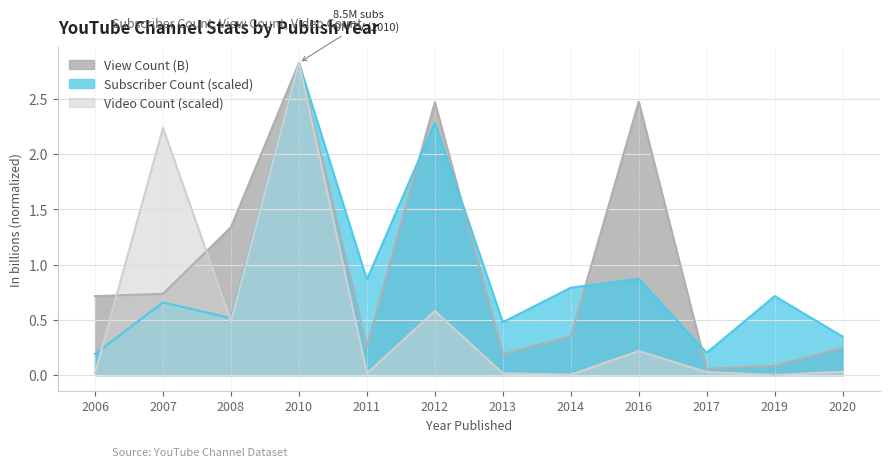

Which category has the highest value in the Subscriber Count series?

2010